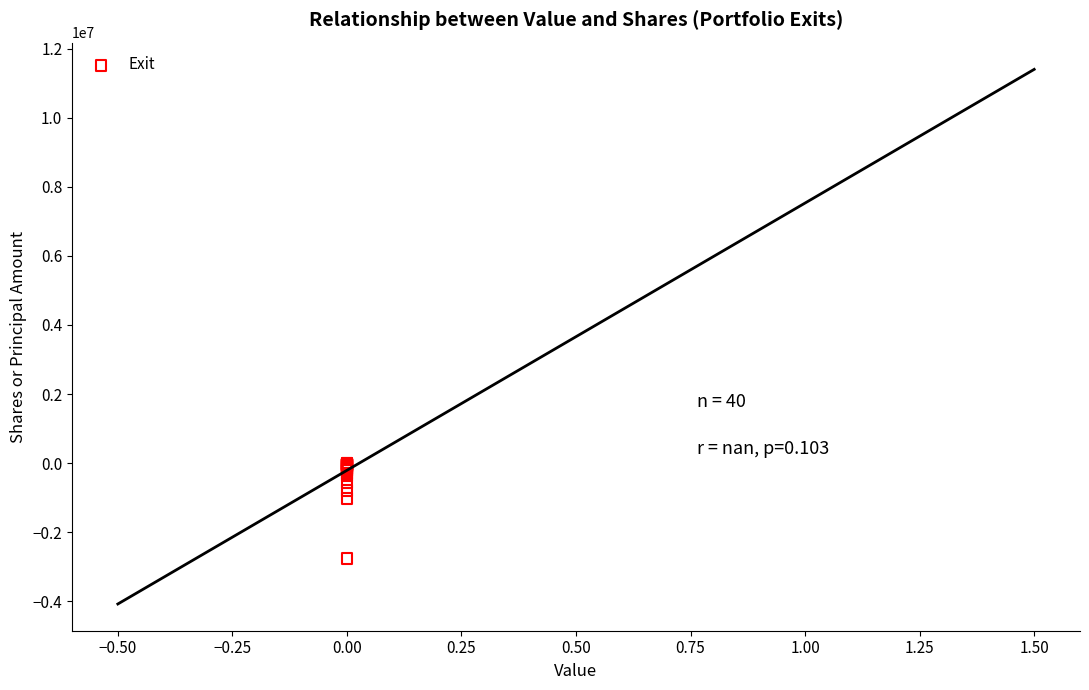

What Y value in the scatter plot is closest to -1385190?

-1027248